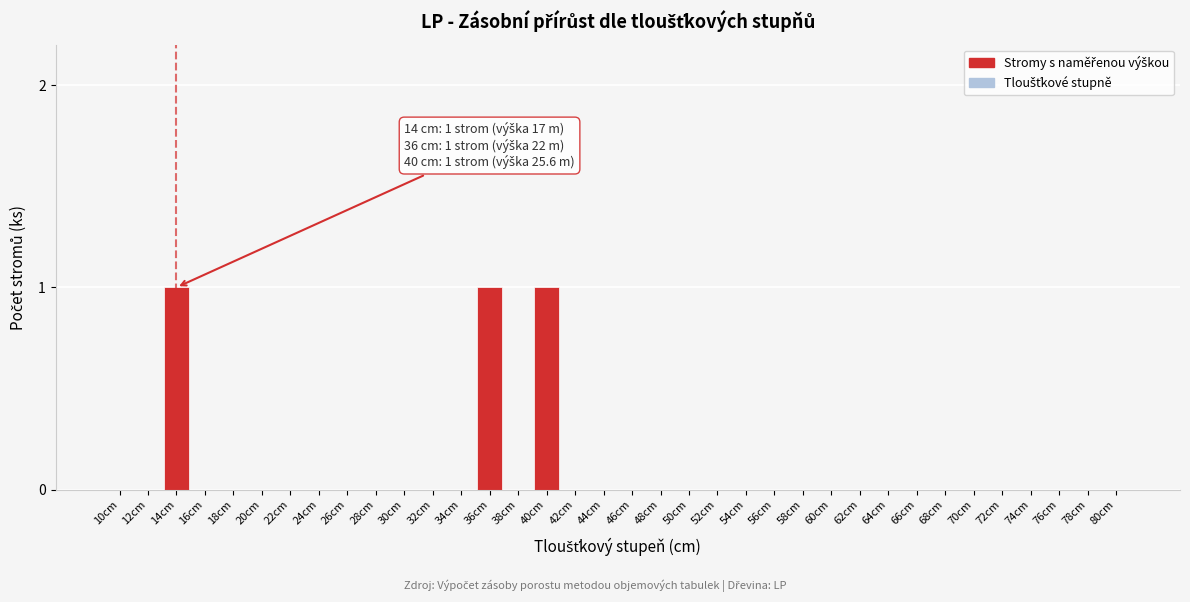

True or false: the data shows -1 at 54cm.

False